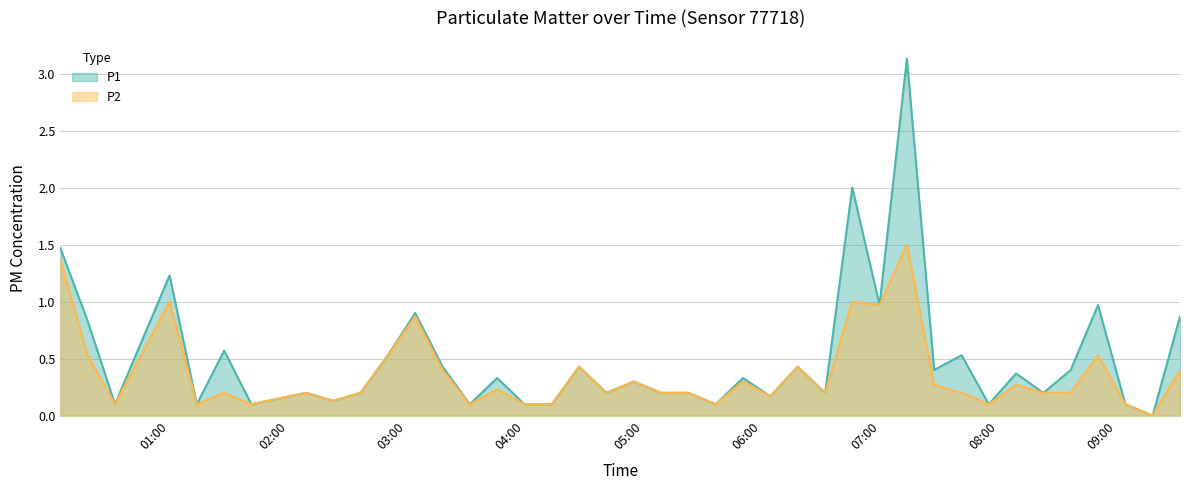

Rank the series by their maximum value, from lowest to highest.

P2, P1